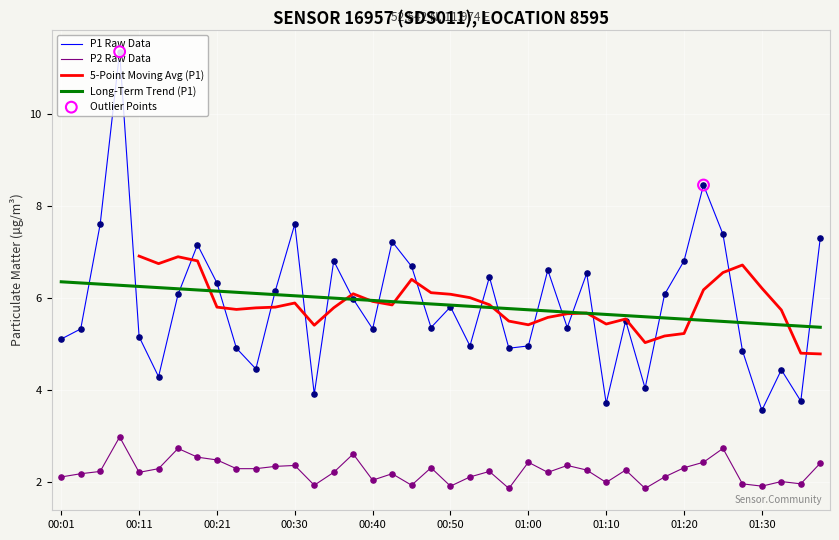

Is the value of P2 at 00:28 greater than the value of P1 at 00:33?

No